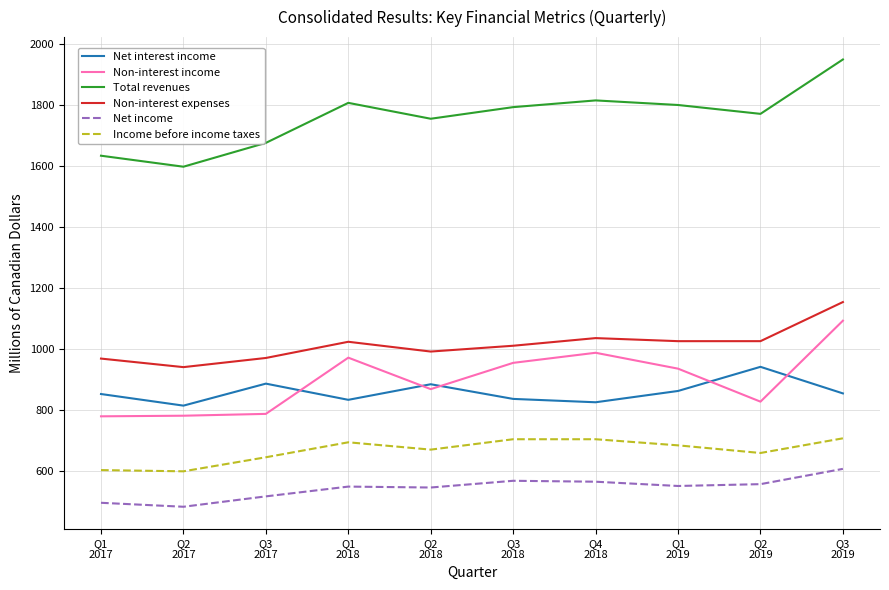

True or false: Net interest income has a value of 1200 at Q3
2017.

False